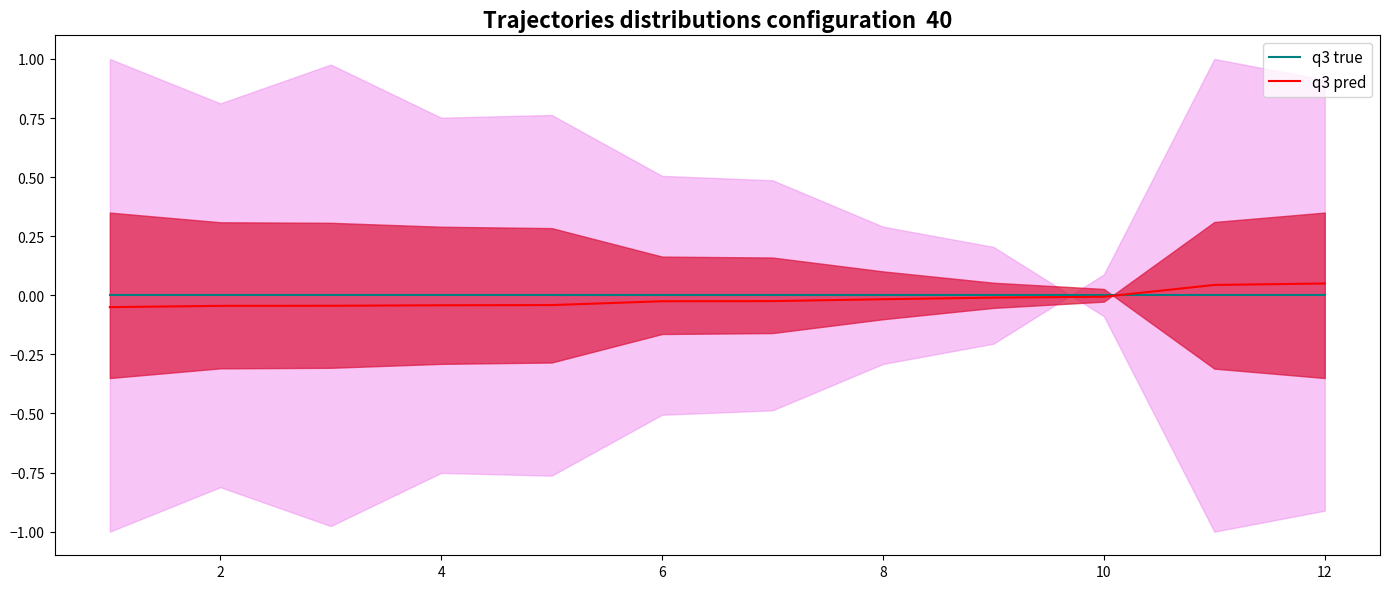

True or false: q3 pred has more than 2 interior local peaks.

False